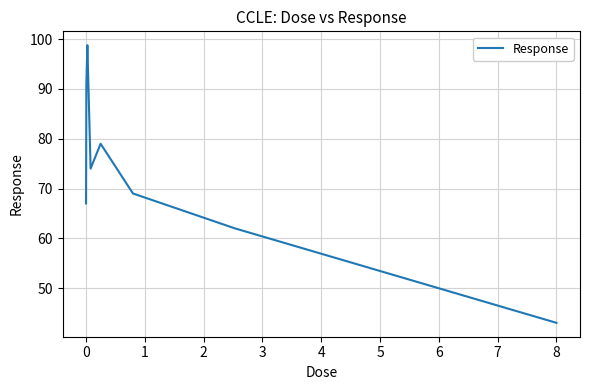

Does the chart have visible grid lines?

Yes